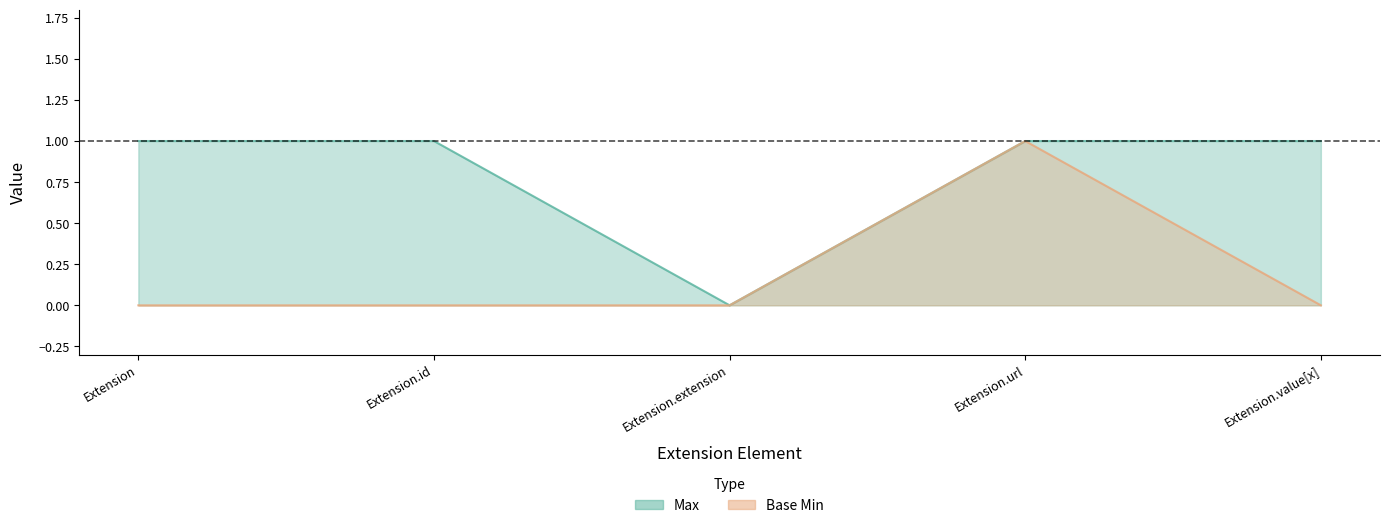

True or false: Max has a value of 0 at Extension.url.

False